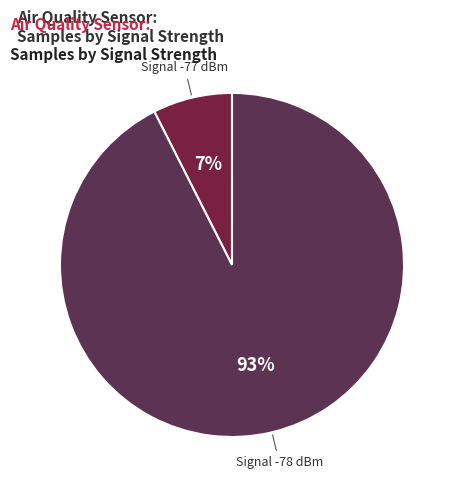

How many segments does this pie chart have?

2